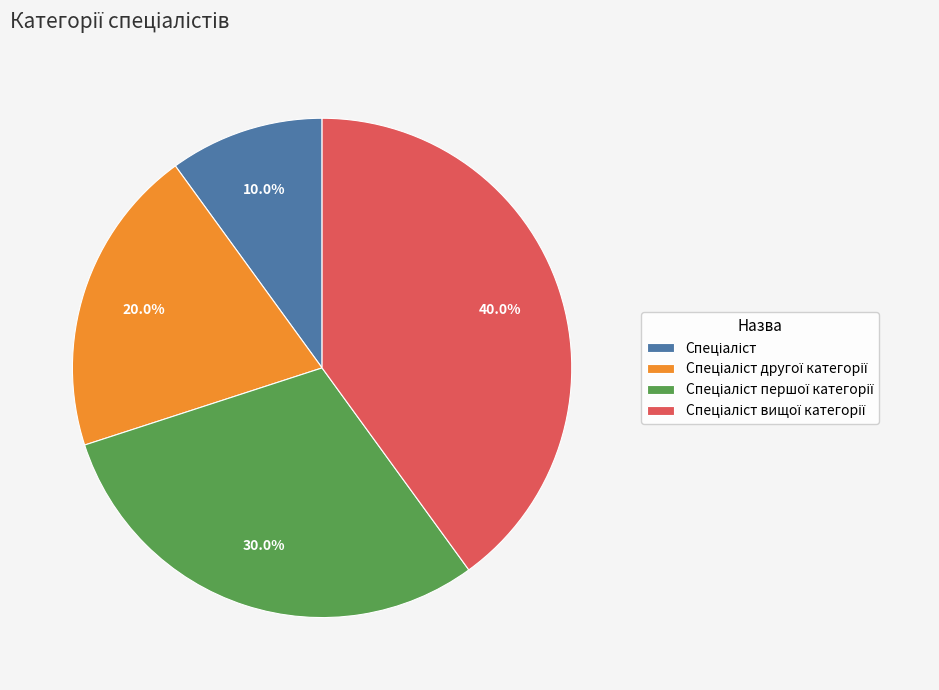

Is there a majority slice in this chart?

No